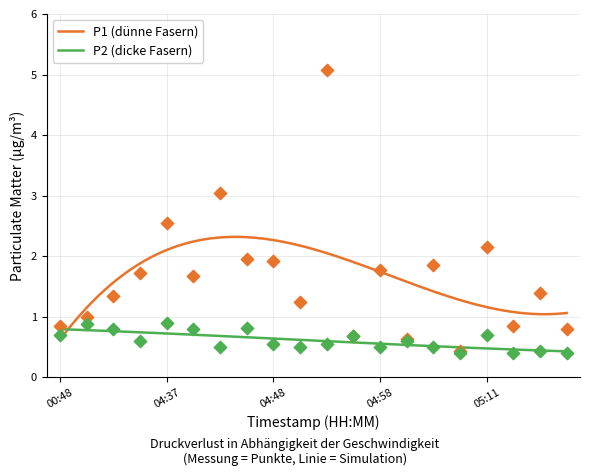

What are all the series names shown in the legend?

P1, P2